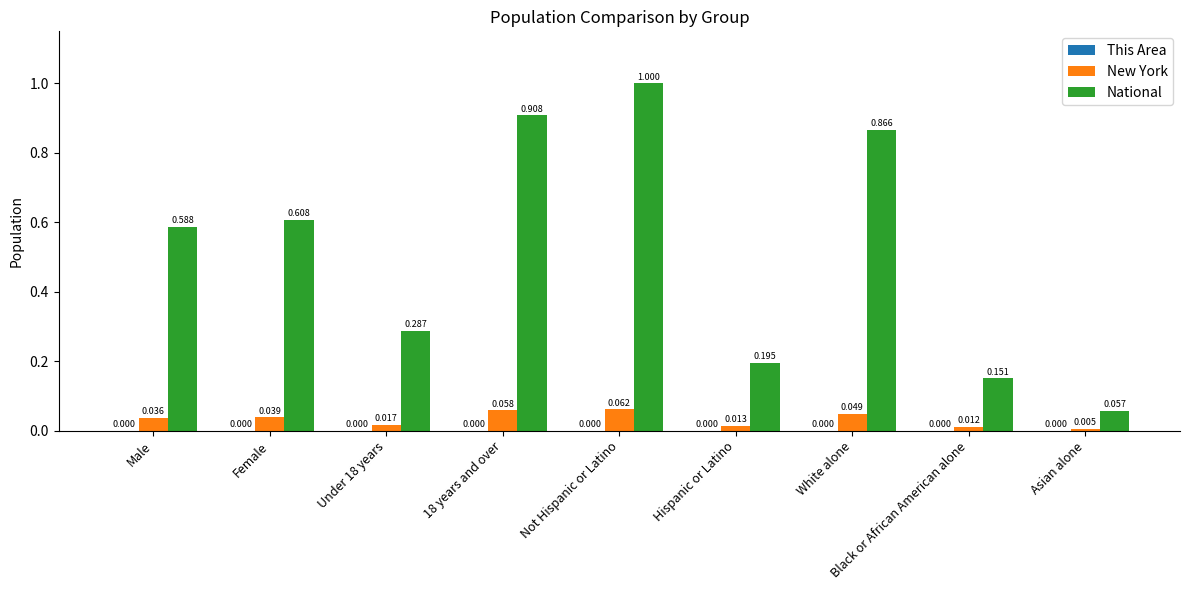

Which label corresponds to the largest value in the chart?

Not Hispanic or Latino